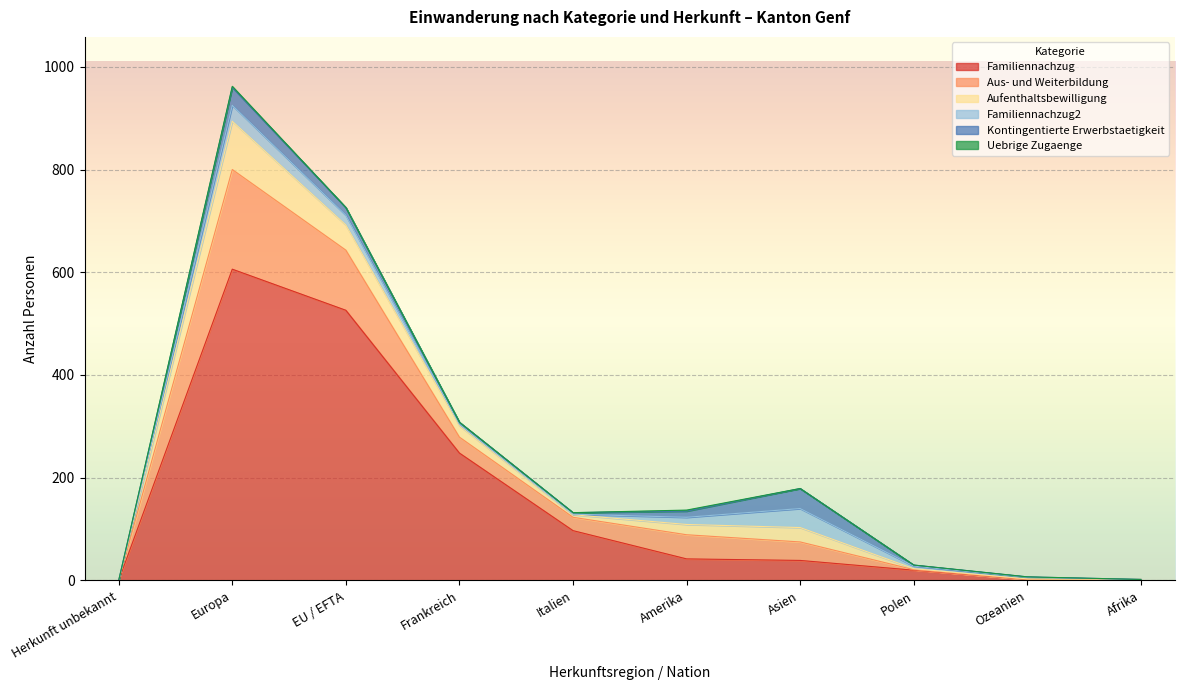

Where do Familiennachzug2 and Kontingentierte Erwerbstaetigkeit first cross each other?

Europa and EU / EFTA